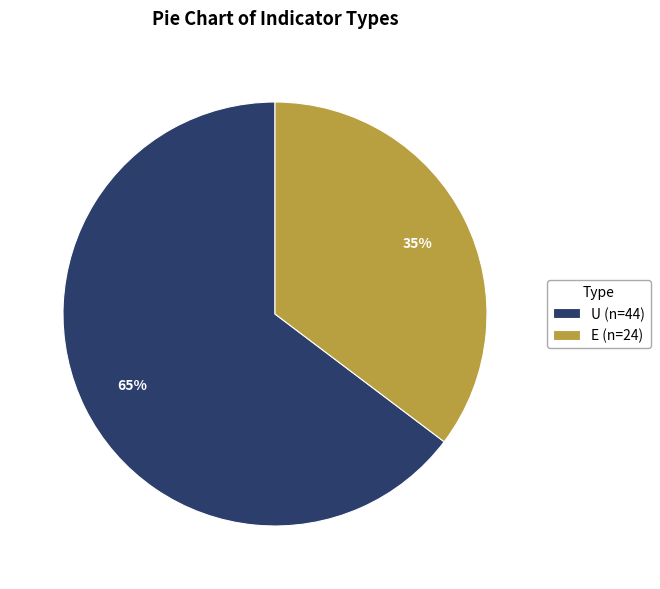

Is it true that U is 65% of the pie?

True